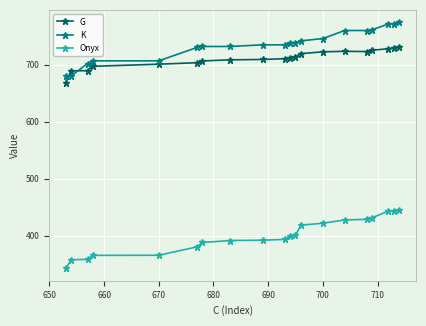

What is the smallest value displayed?

342.5